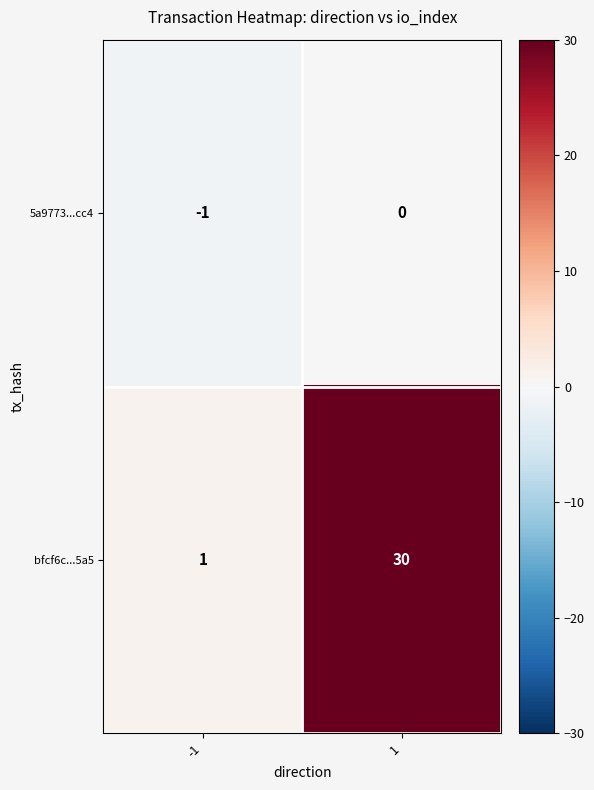

How many series are shown in this chart?

2